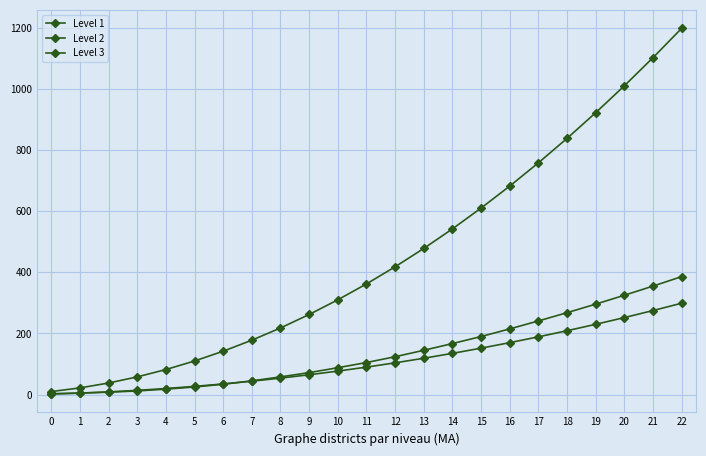

At which label is Level 2 closest to 604?

15